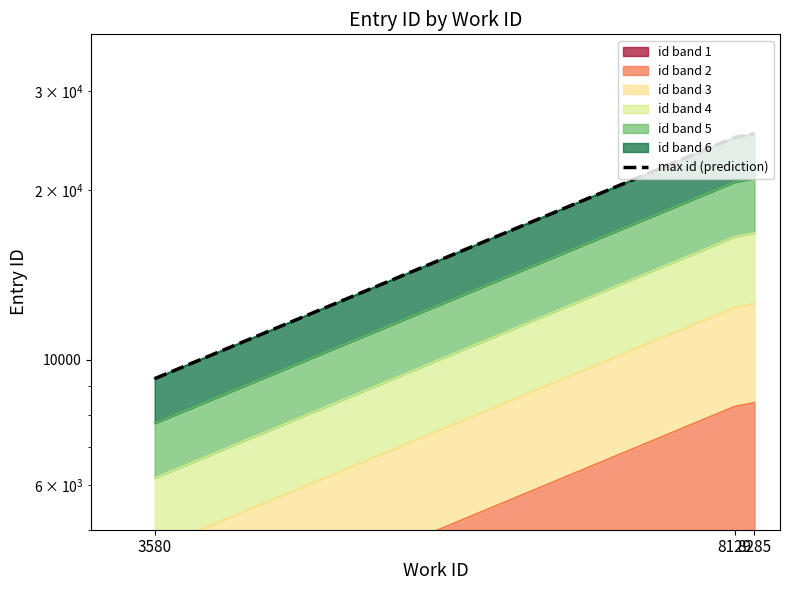

What is the smallest value displayed?

9265